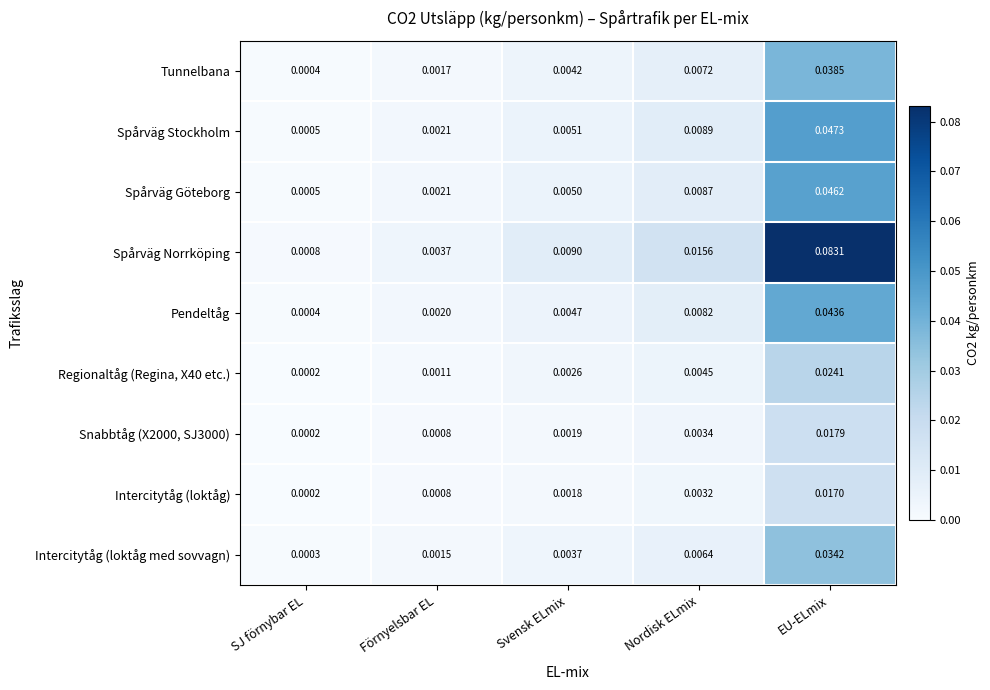

Rank the categories by Intercitytåg (loktåg) value from lowest to highest.

SJ förnybar EL, Förnyelsbar EL, Svensk ELmix, Nordisk ELmix, EU-ELmix